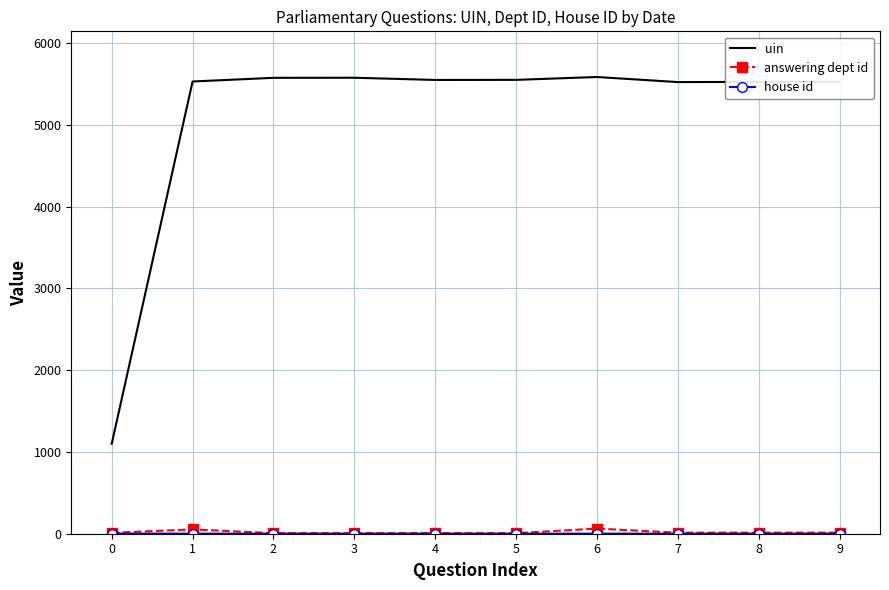

True or false: uin and answering dept id intersect in this chart.

False